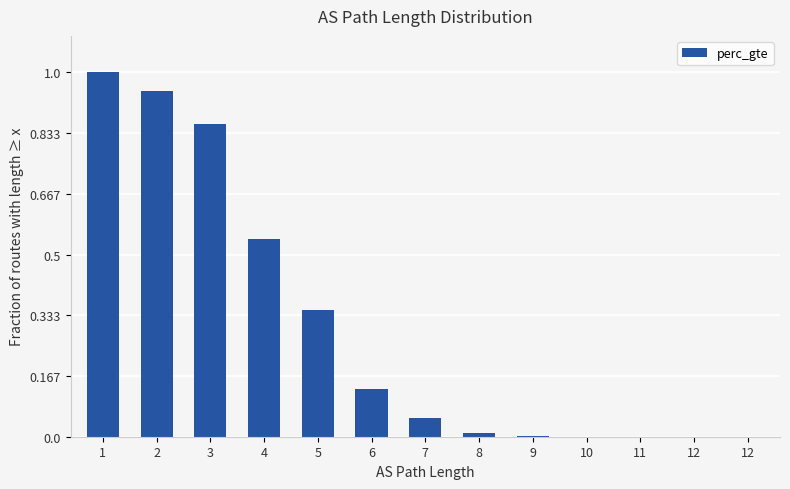

Count the number of data series in this chart.

1